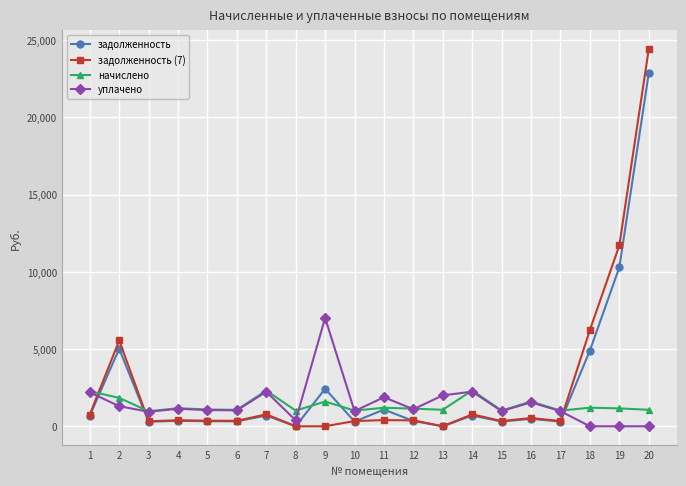

Rank the series by their maximum value, from lowest to highest.

начислено, уплачено, задолженность, задолженность (7)